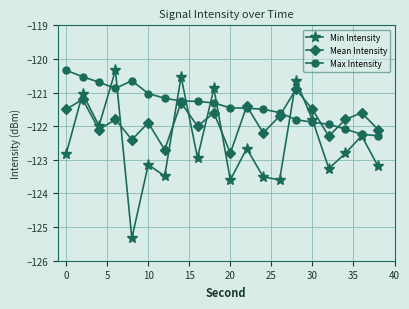

True or false: Mean Intensity and Min Intensity intersect in this chart.

True